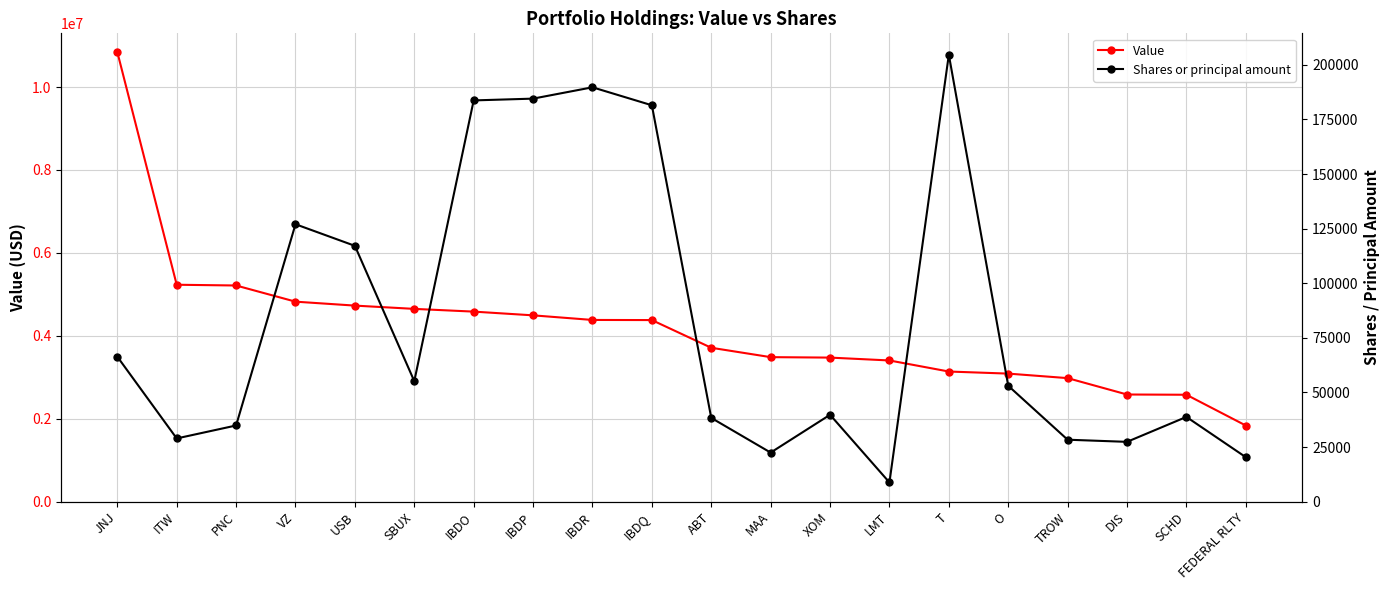

True or false: Shares or principal amount has more than 0 points higher than both neighbors.

True